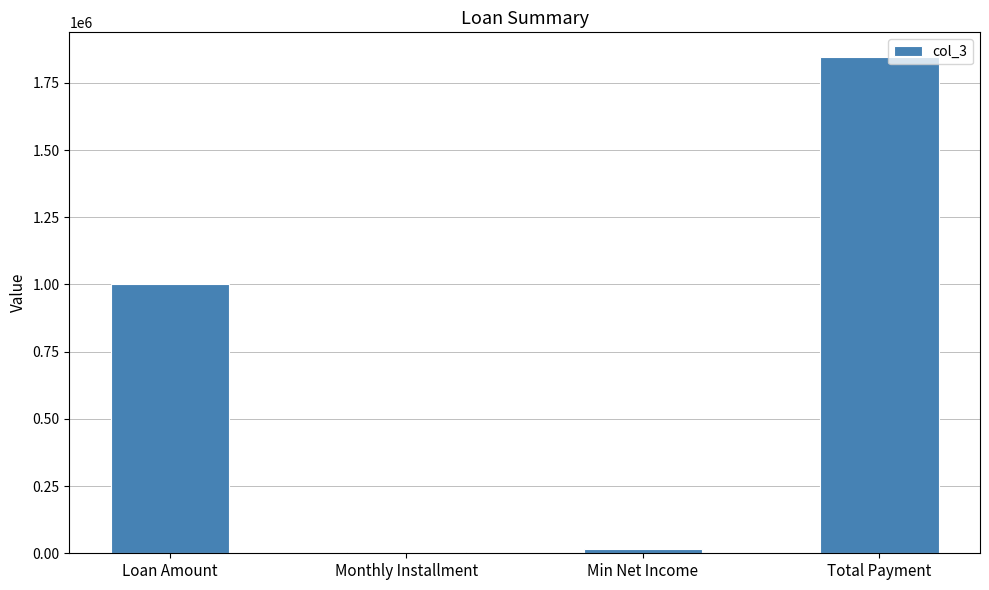

Which has a higher value, Total Payment or Min Net Income?

Total Payment